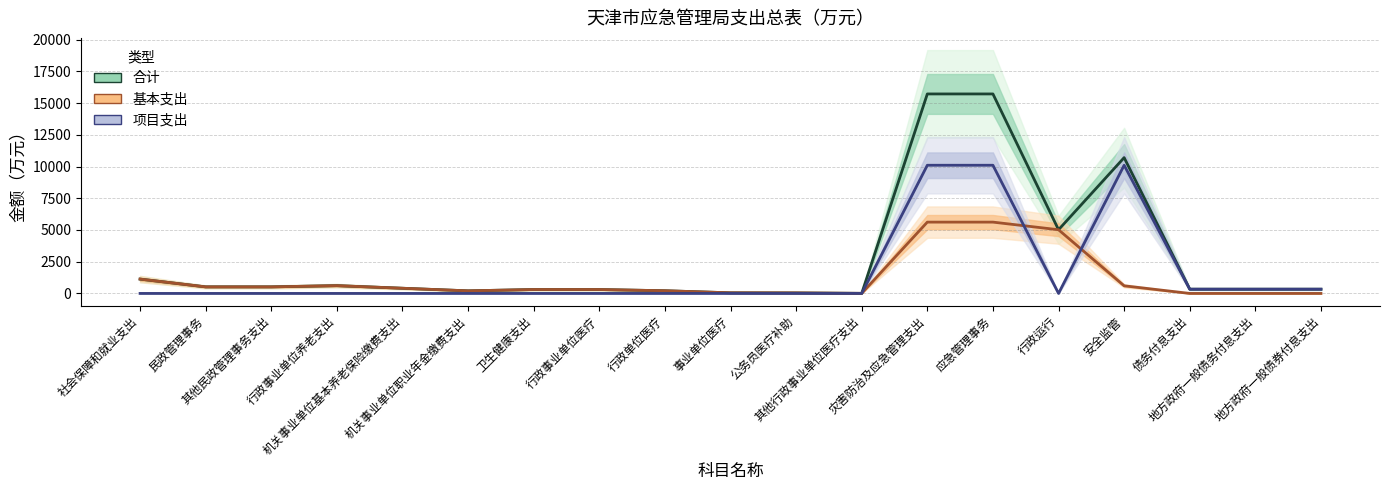

What is the sum of the 基本支出 values at 公务员医疗补助 and 行政单位医疗?

252.3